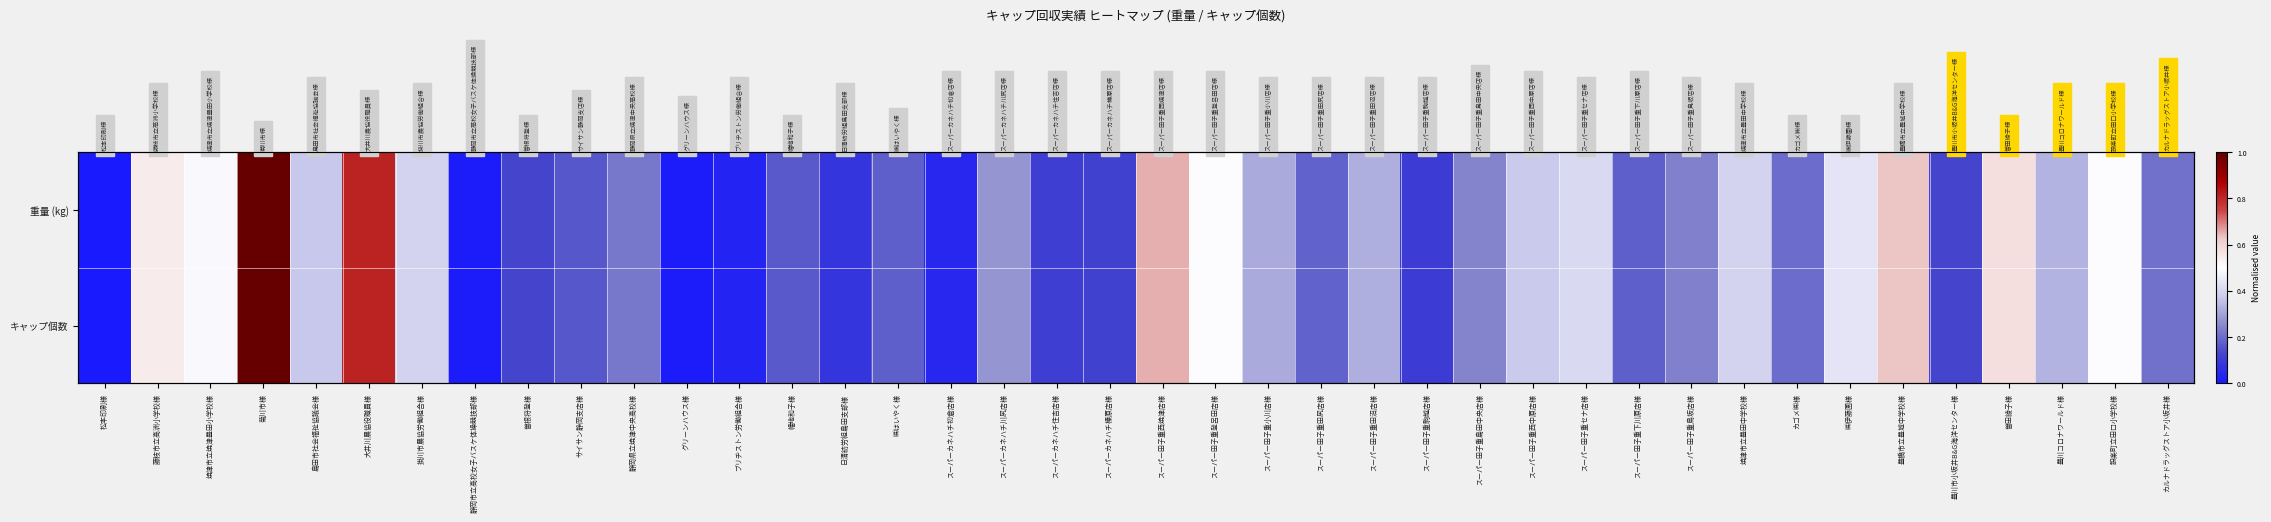

At how many categories does at least one series exceed 0?

39